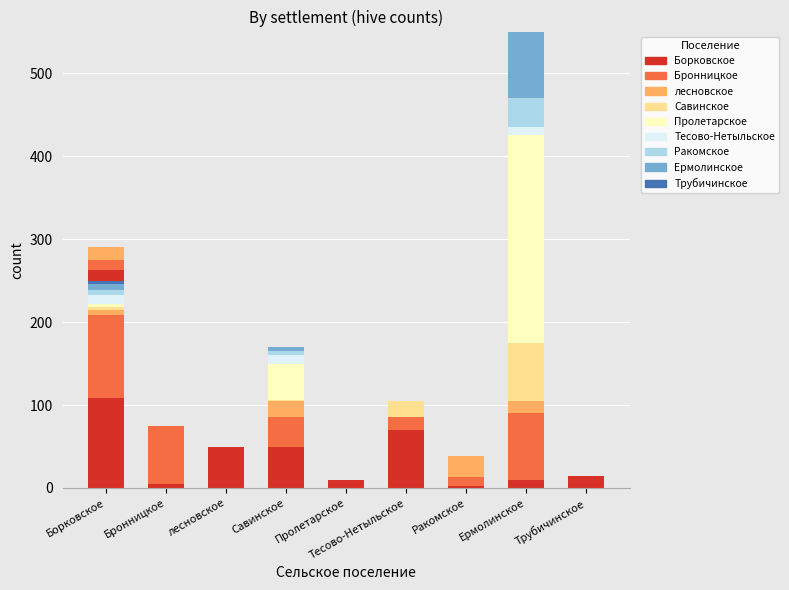

At which category is the sum across all series the highest?

Борковское